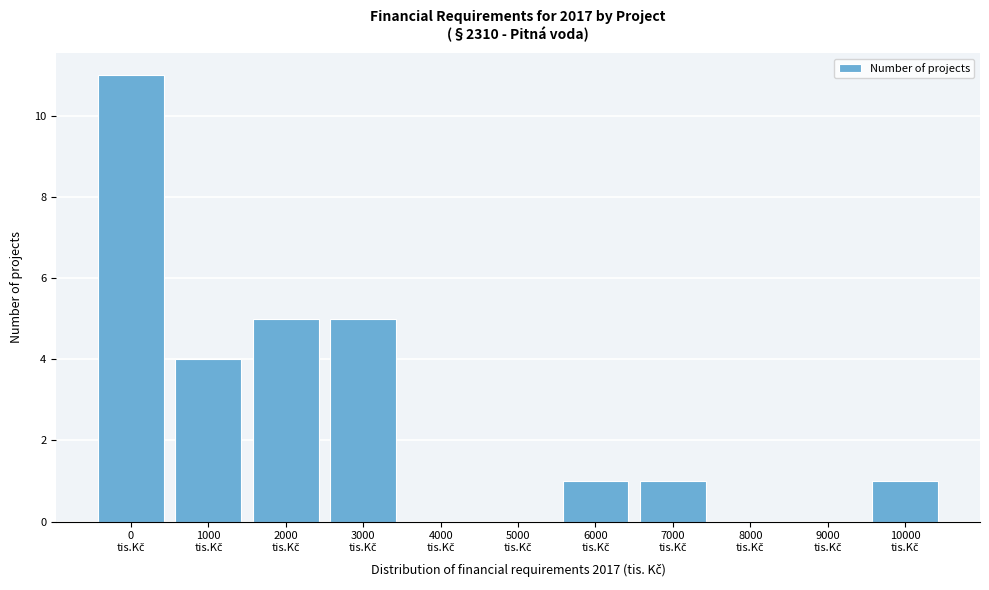

What is the sum of all values?

28